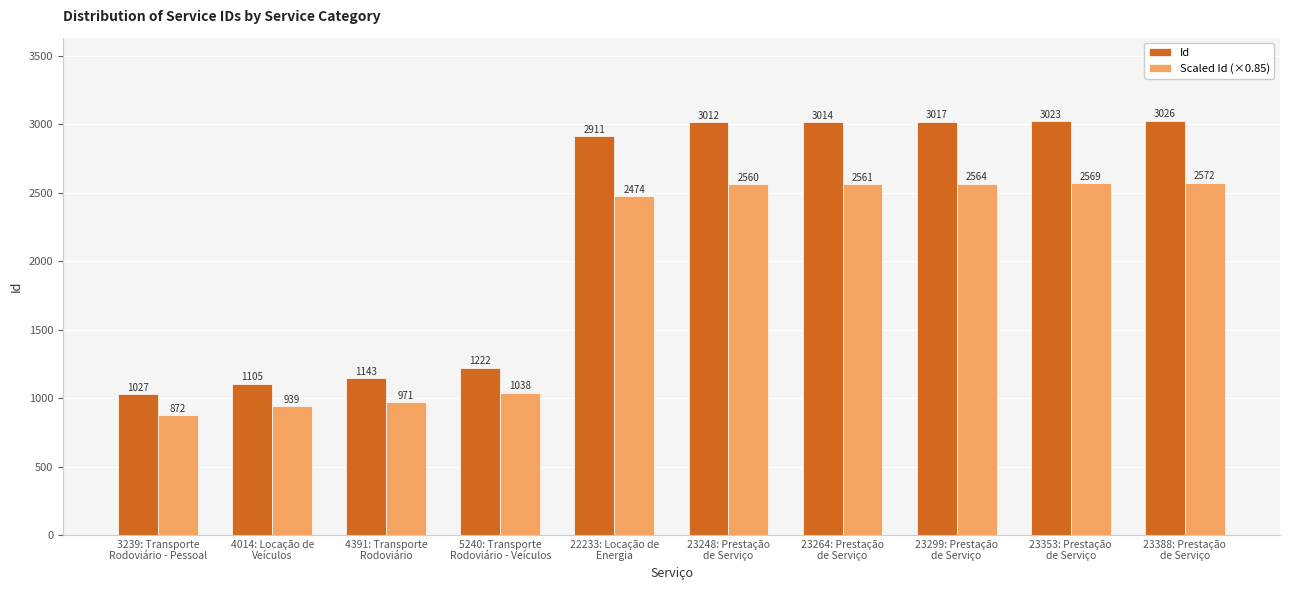

Rank the series by their maximum value, from lowest to highest.

Scaled Id (×0.85), Id